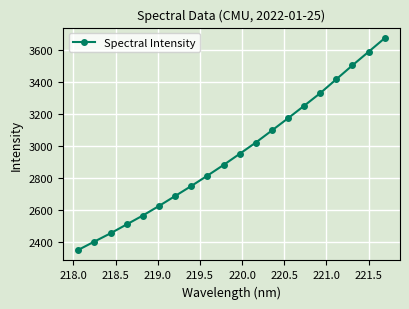

What is the value of the 19th point from the left?

3587.3